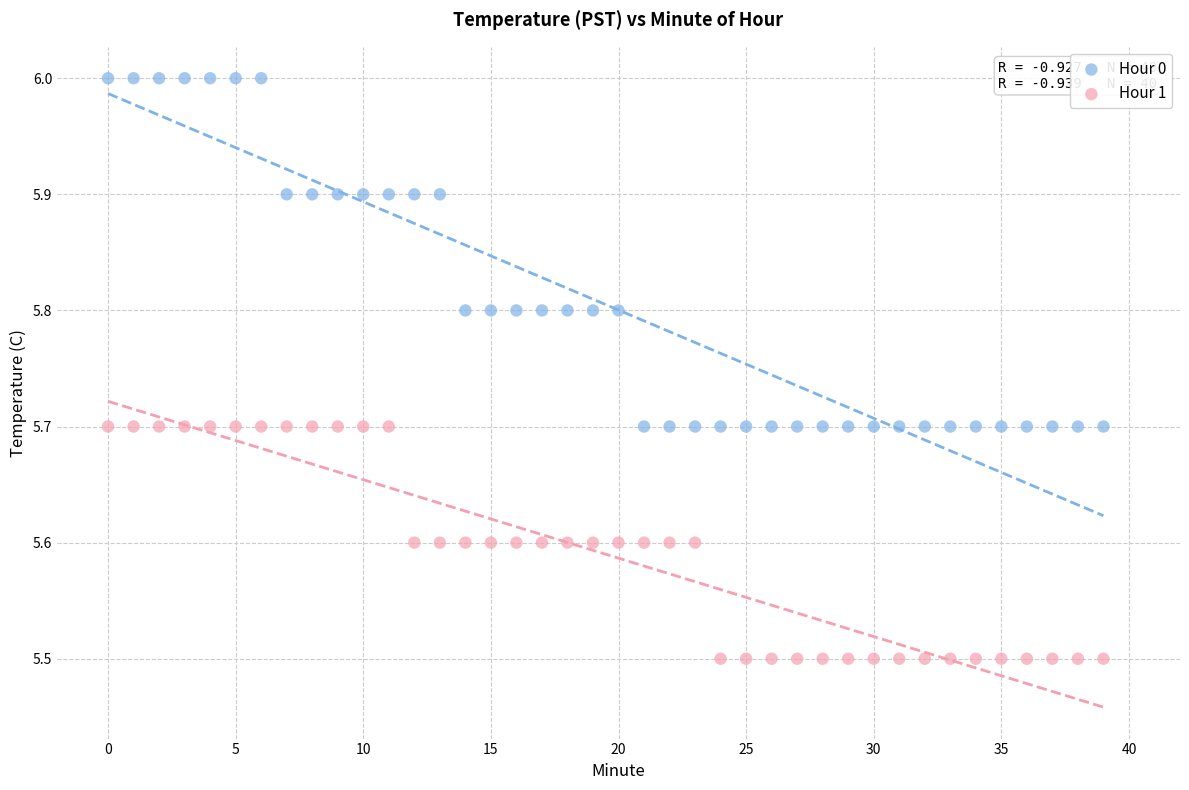

Across all data points, what is the range of Y values (max minus min)?

0.5